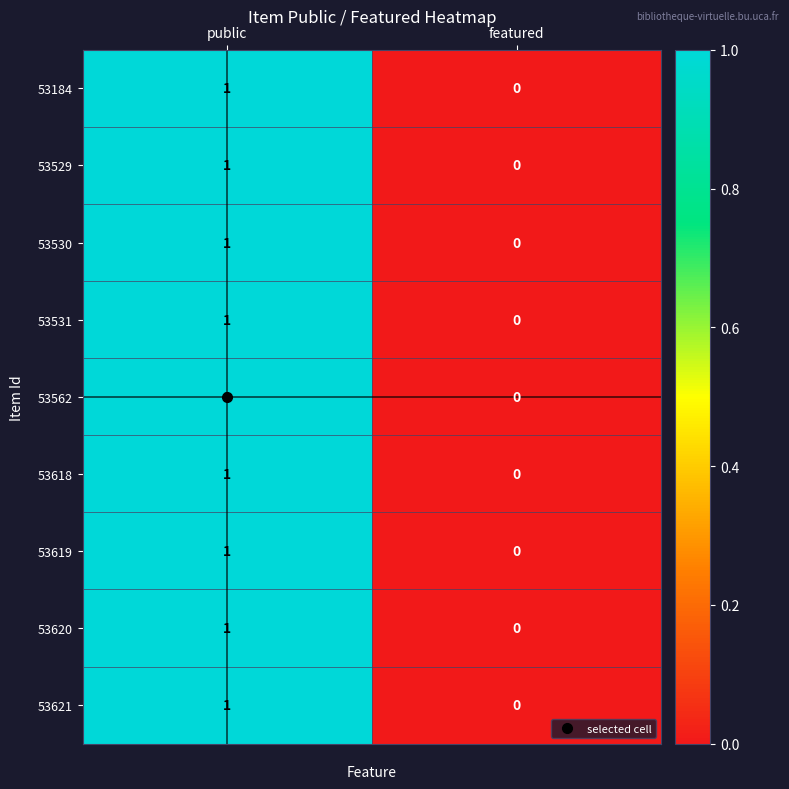

True or false: 53618 has a value of 0 at featured.

True